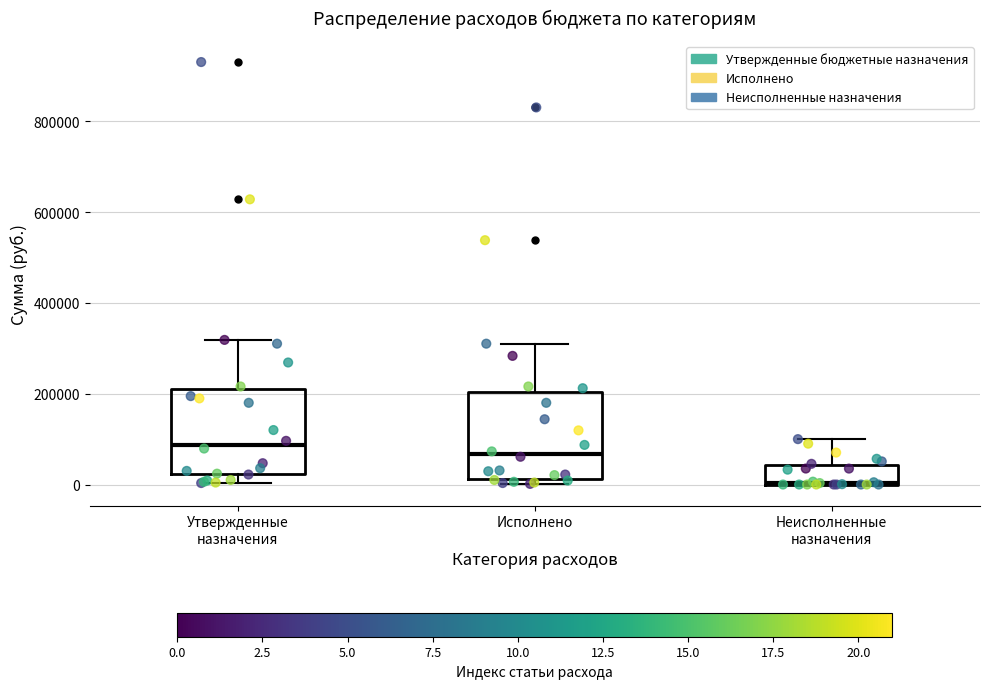

Which box has the highest median line?

Утвержденные назначения